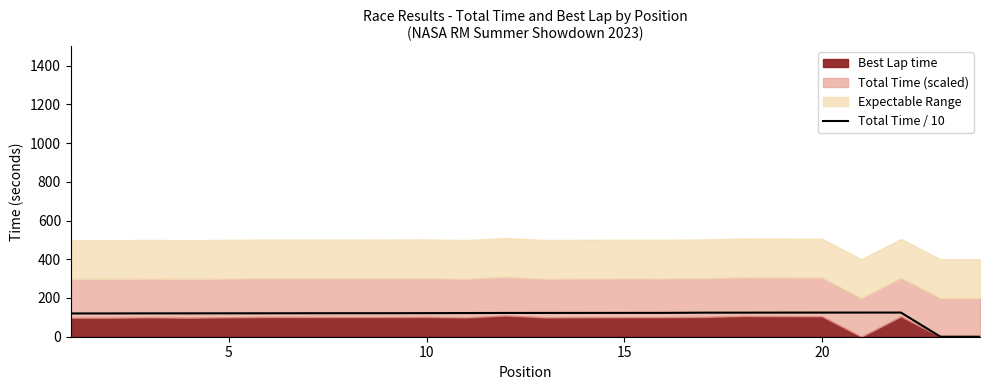

How many categories are shown in the chart?

24